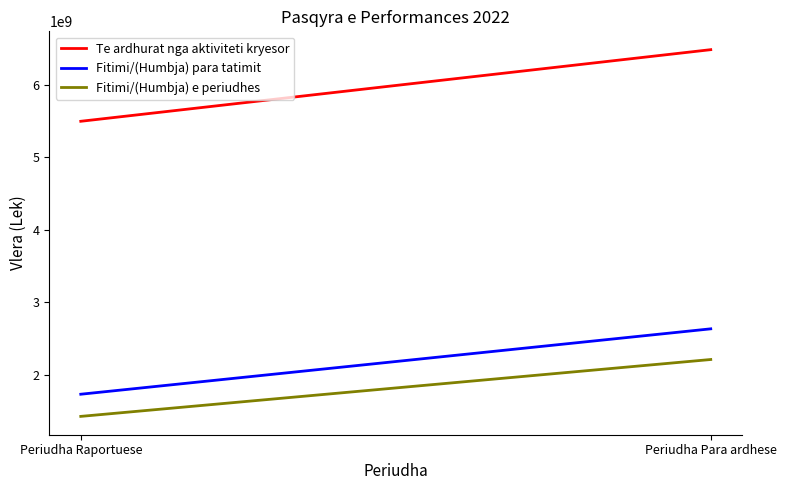

At which category is the sum across all series the highest?

Periudha Para ardhese